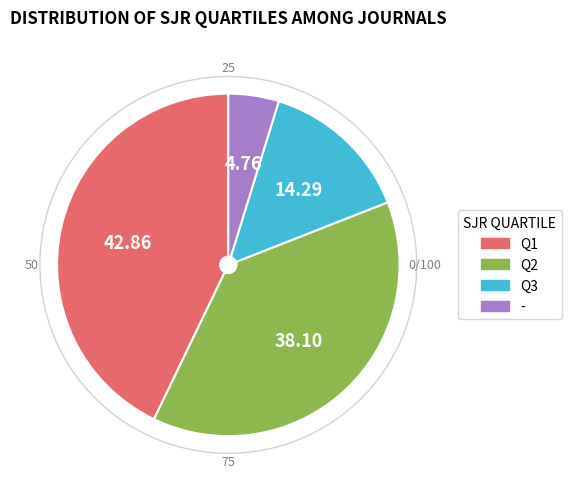

True or false: Q1 accounts for 43% of the total.

True